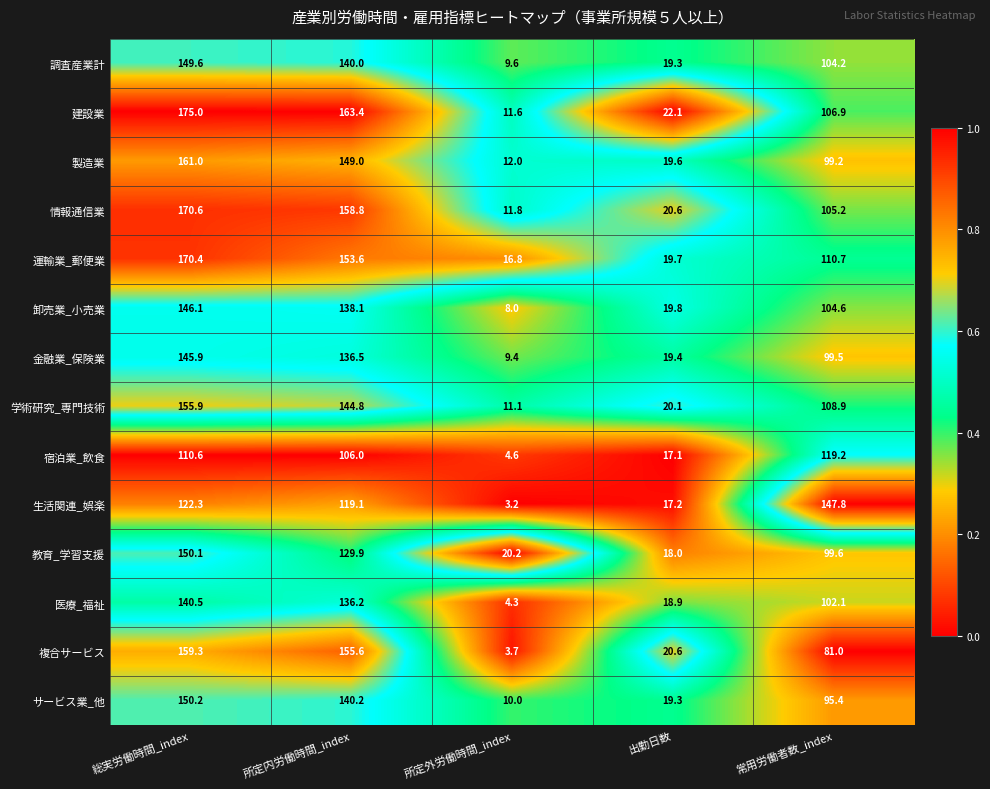

How many data points does each series have?

5